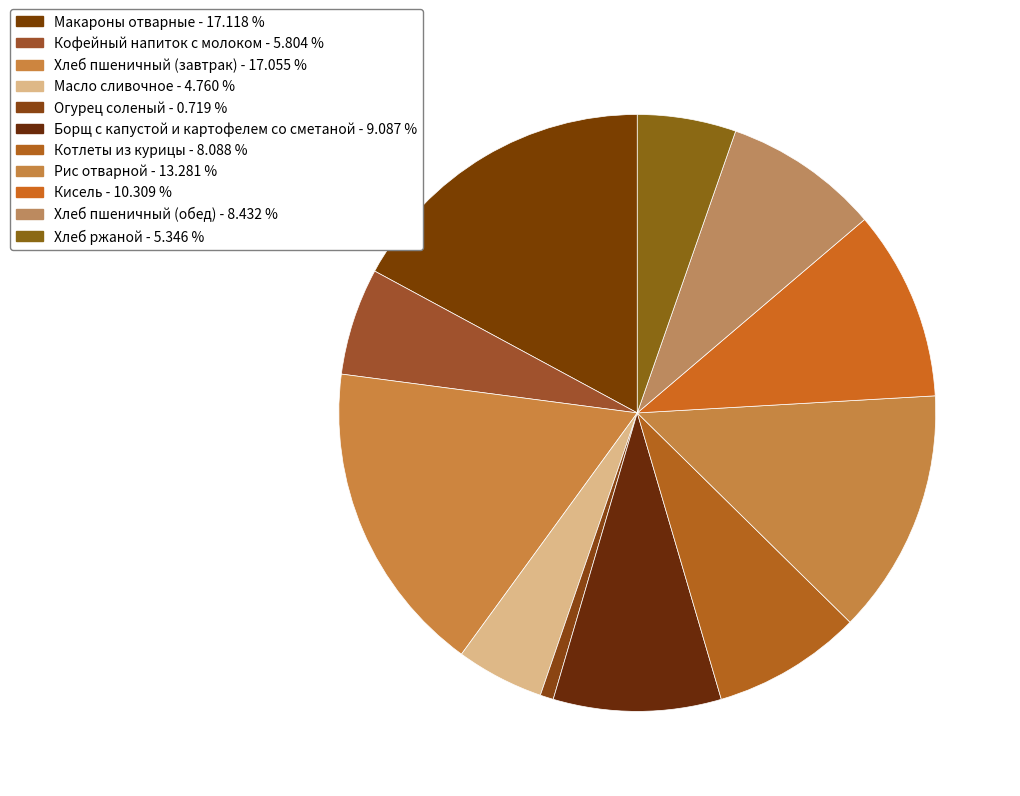

How much of the chart is everything except Масло сливочное?

95.2%